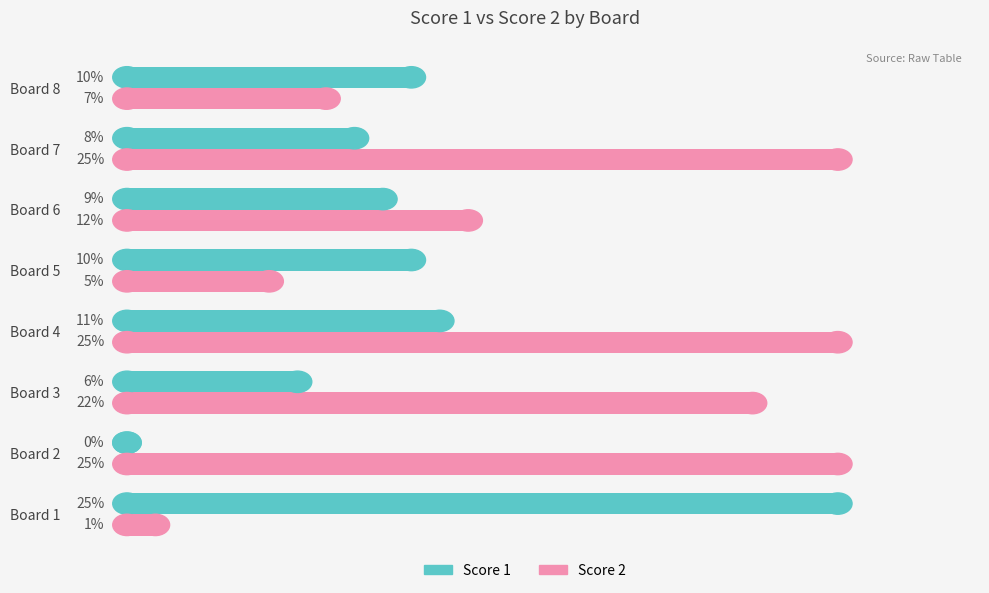

Where is Score 1 nearest to the value 12?

Board 4